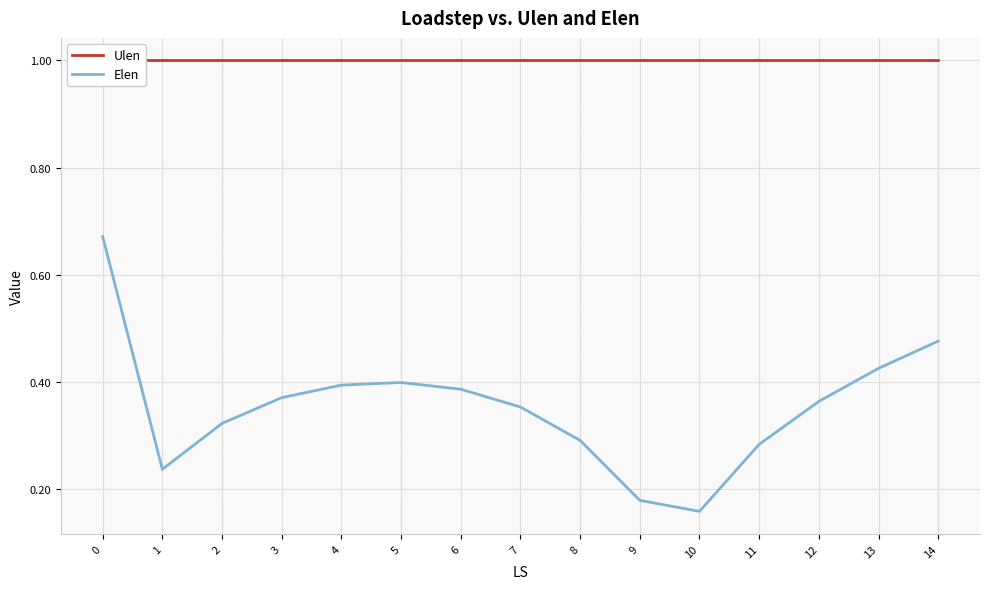

True or false: Ulen and Elen intersect in this chart.

False